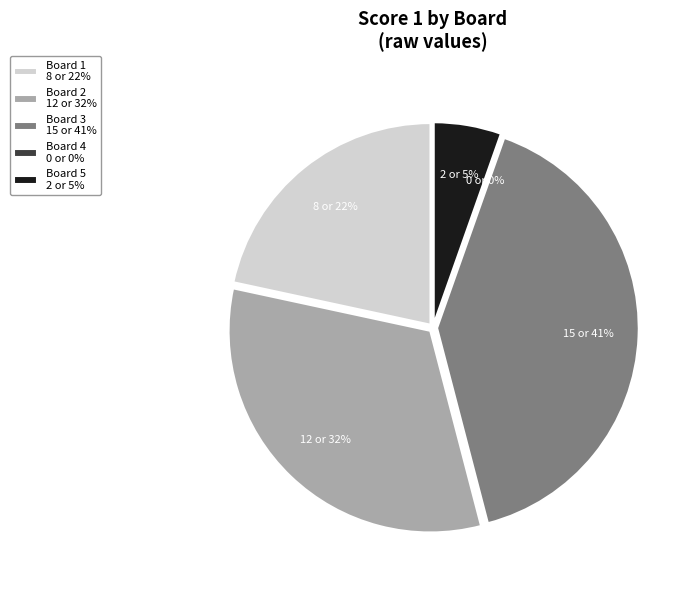

Is Board 2 the majority of the pie?

No